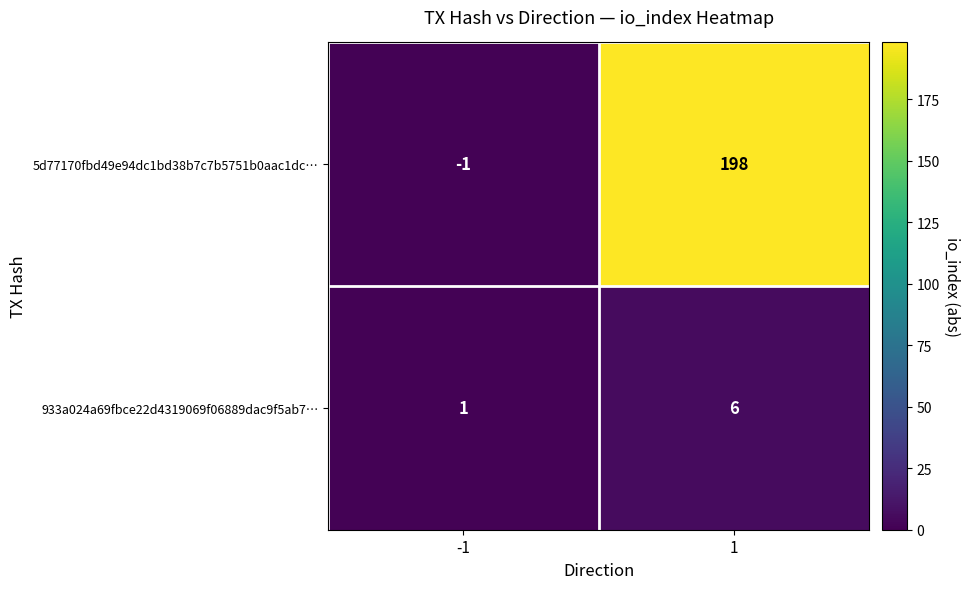

Reading left to right, what are all the values shown in this chart?

5d77170fbd49e94dc1bd38b7c7b5751b0aac1dc…: -1=-1	1=198
933a024a69fbce22d4319069f06889dac9f5ab7…: -1=1	1=6